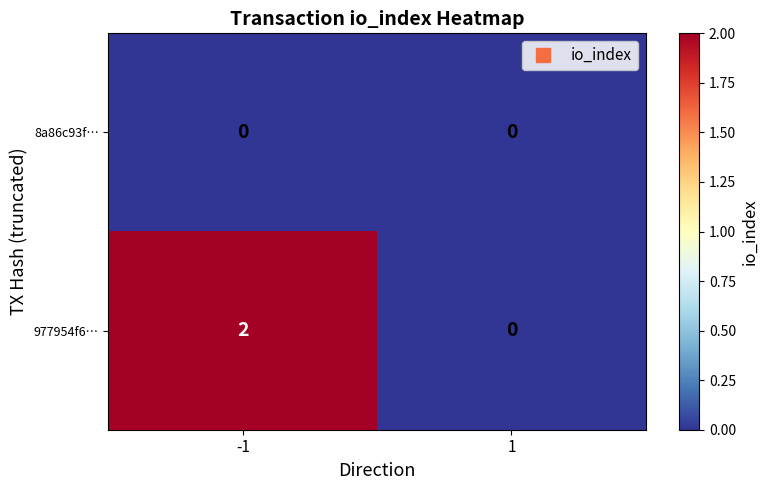

How many categories are shown in the chart?

2